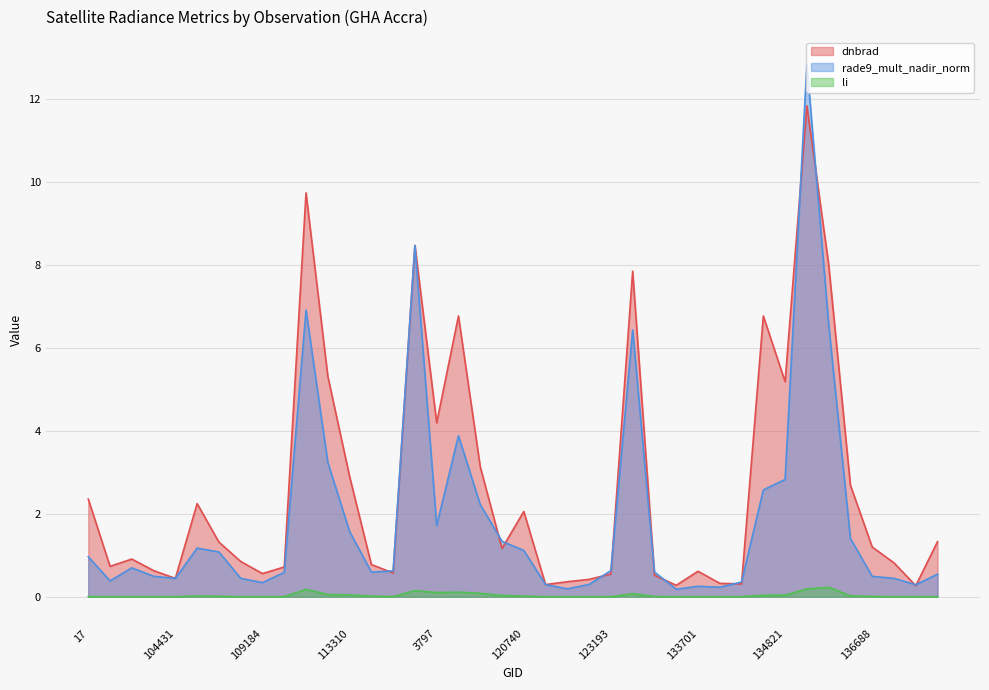

How many lines are shown in the chart?

3